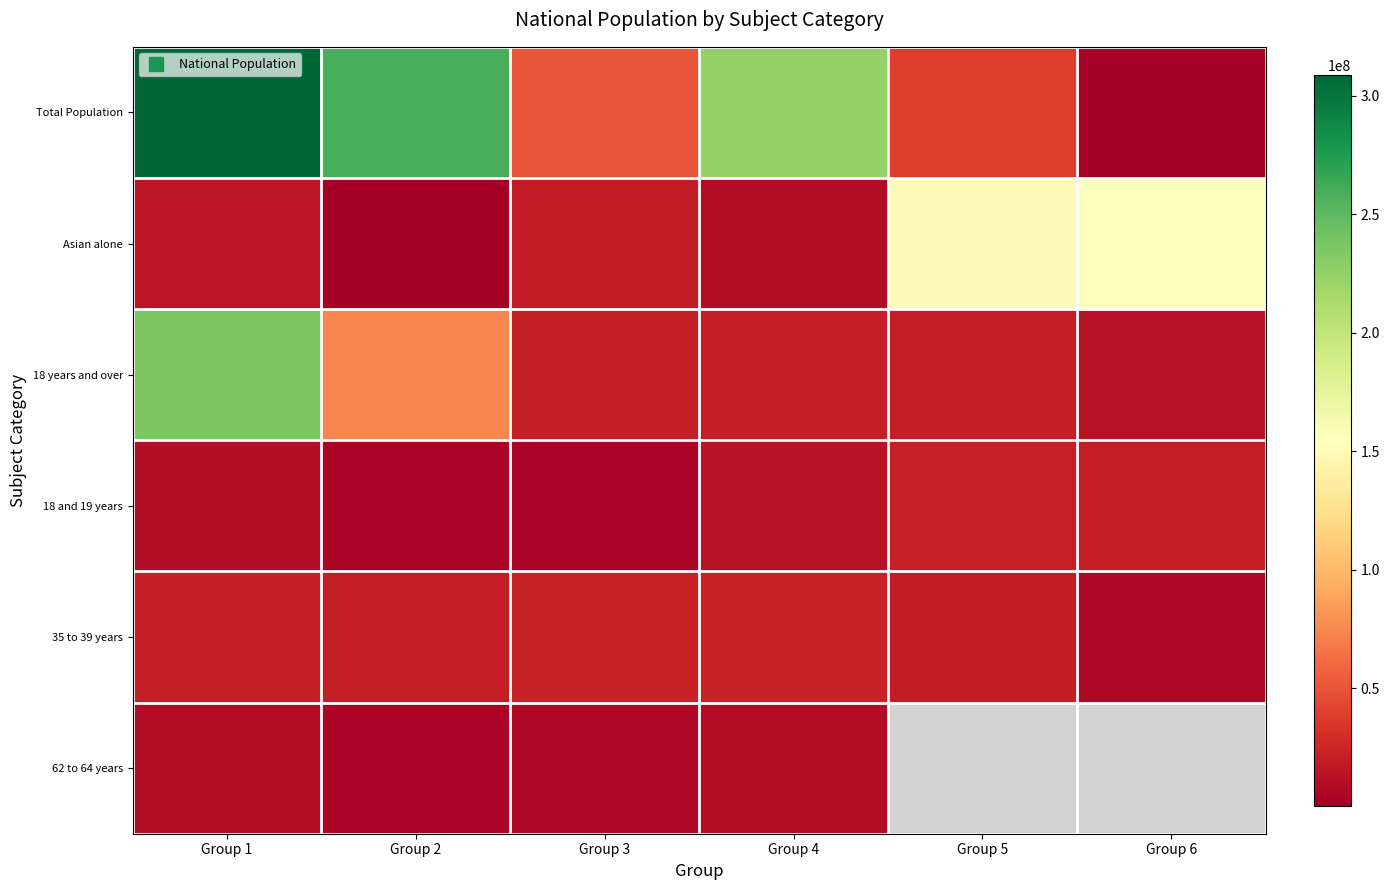

At which category is the sum across all series the highest?

Group 1